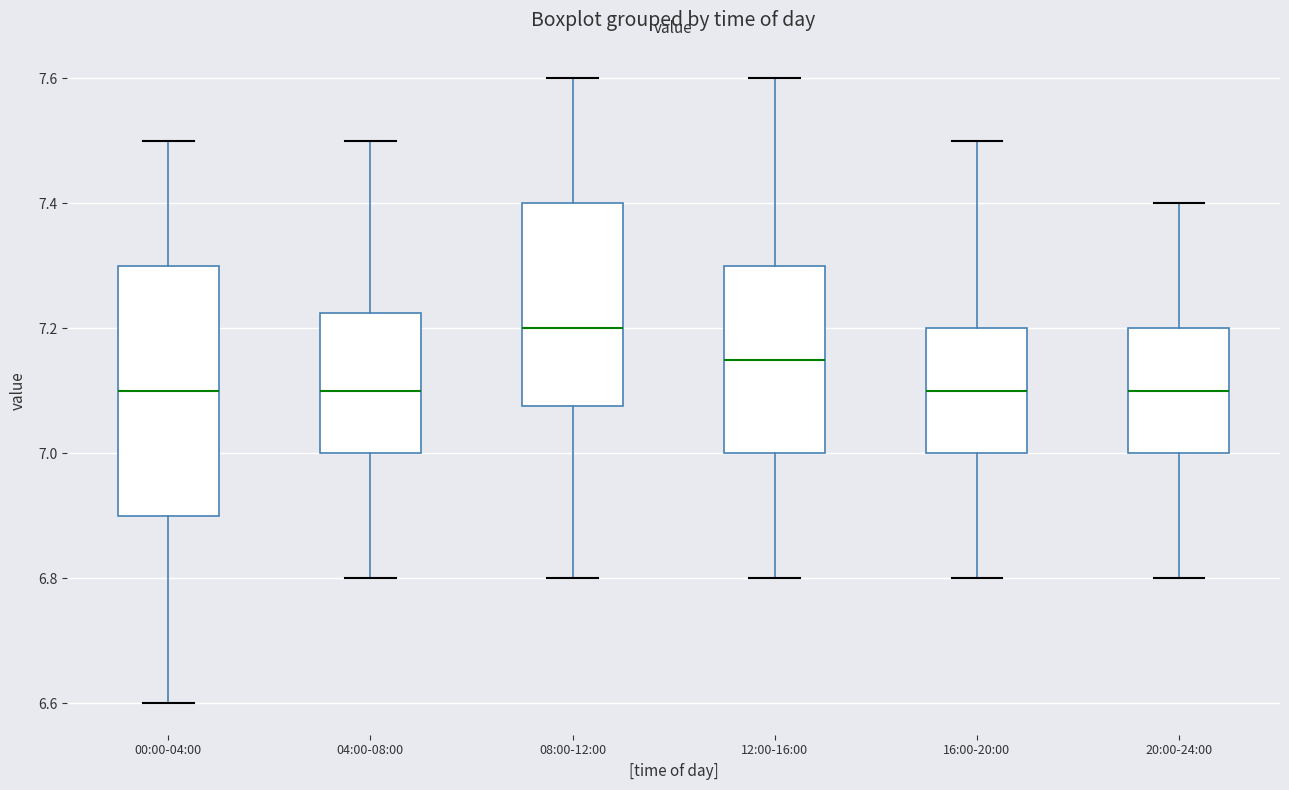

Which box has the highest median line?

08:00-12:00